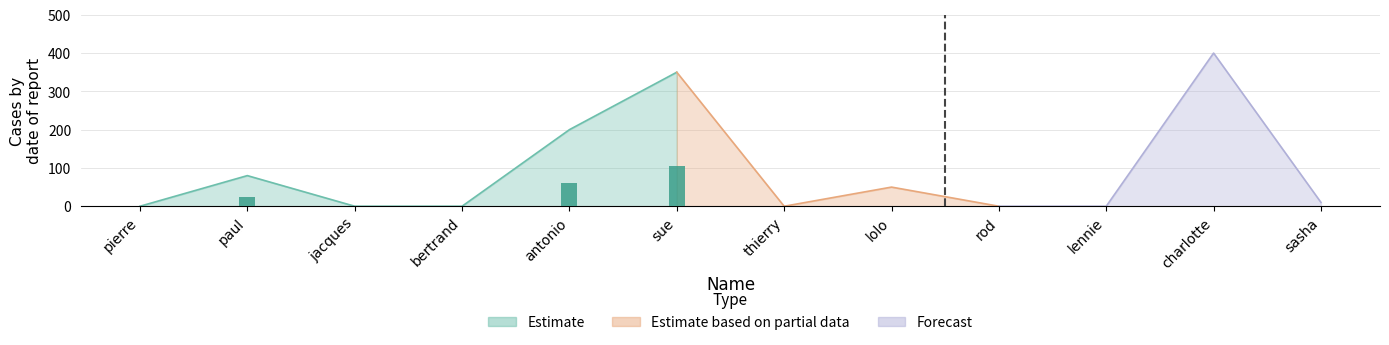

Is it true that the value at lolo is 66?

False